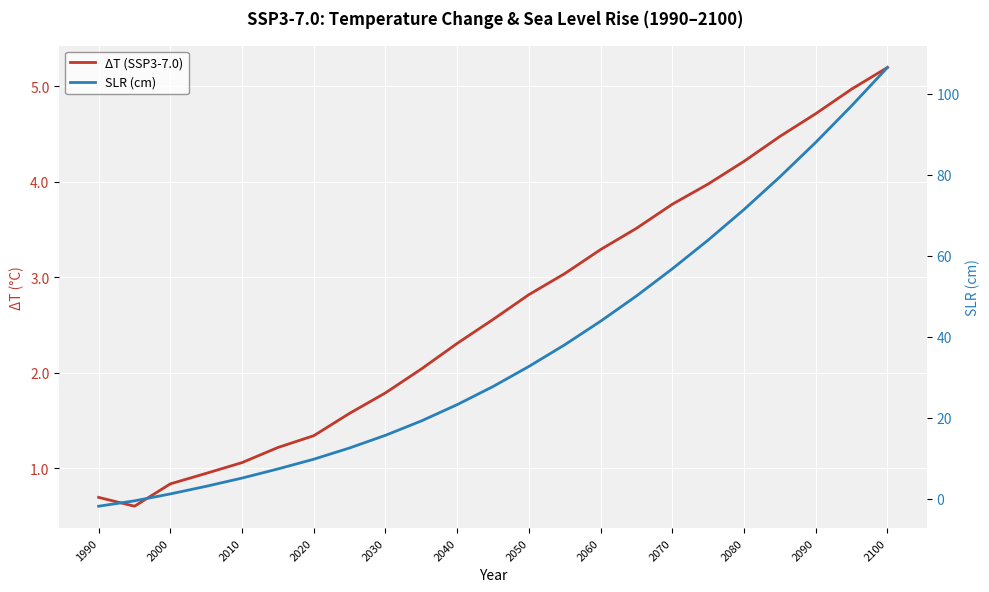

What is the sum of all SLR (cm) values?

850.7